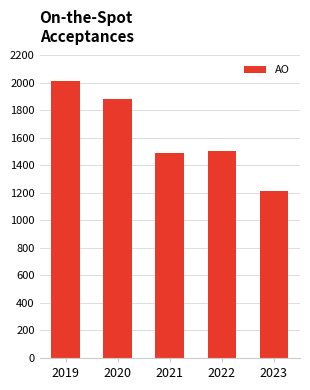

Which has a higher value, 2020 or 2022?

2020